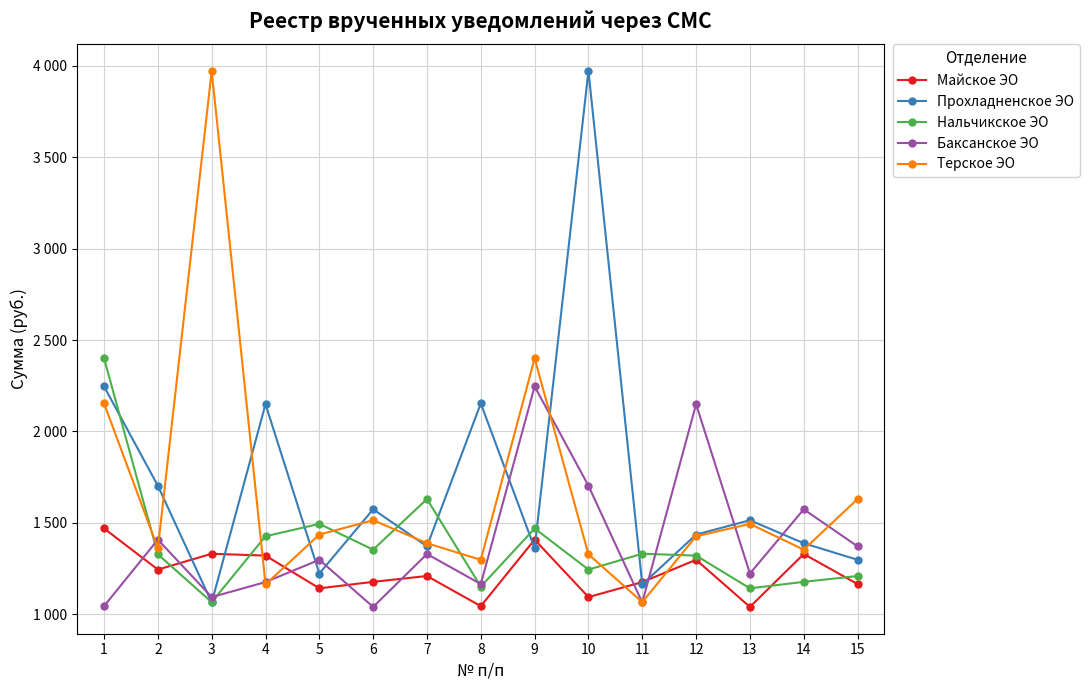

List the series in order of their peak value, highest first.

Прохладненское ЭО, Терское ЭО, Нальчикское ЭО, Баксанское ЭО, Майское ЭО